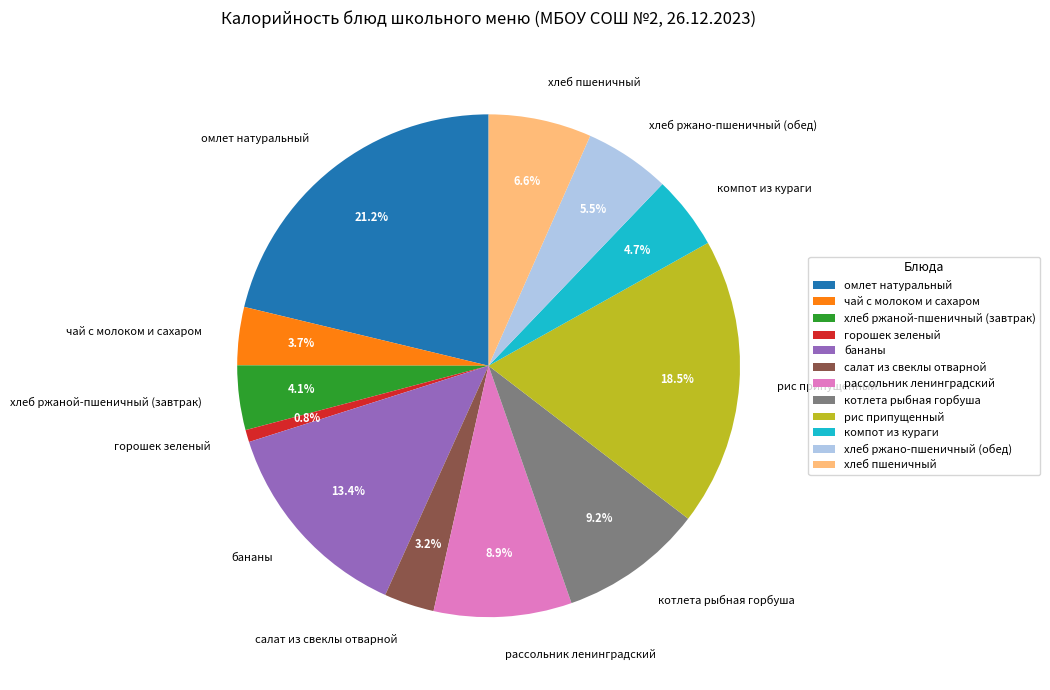

The омлет натуральный slice represents 28% of the pie. True or false?

False